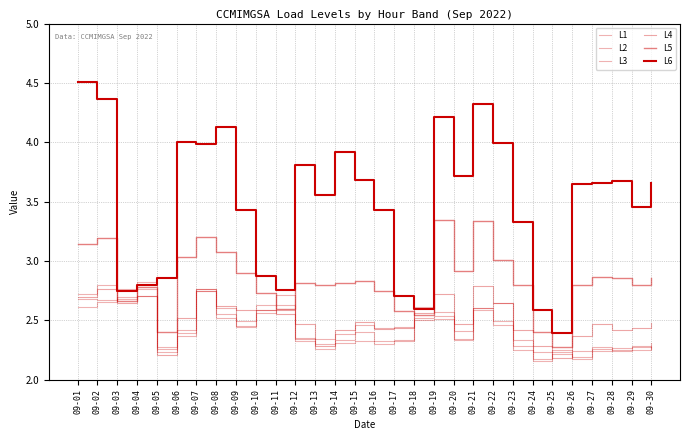

Is it true that L4 equals 1.6 at 09-19?

False